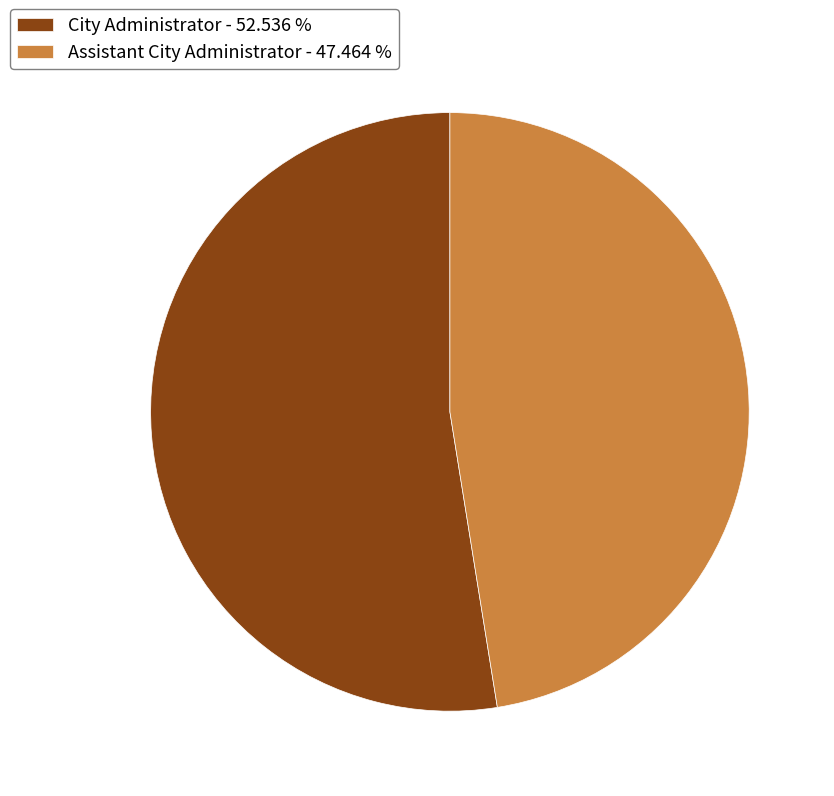

Is there any slice that represents more than half of the pie?

Yes